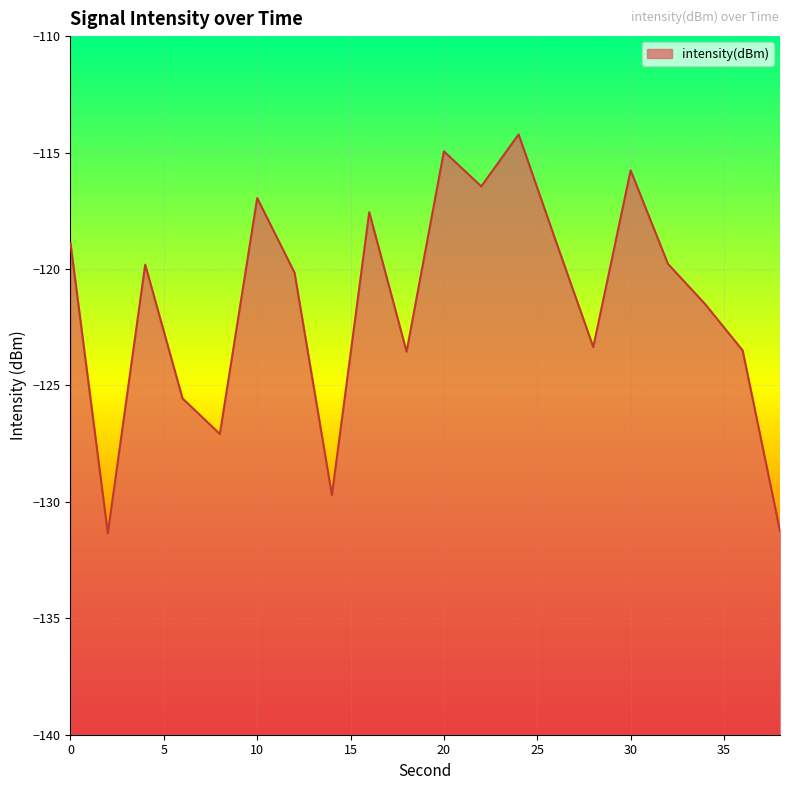

What is the change in value from 10 to 32?

-2.8